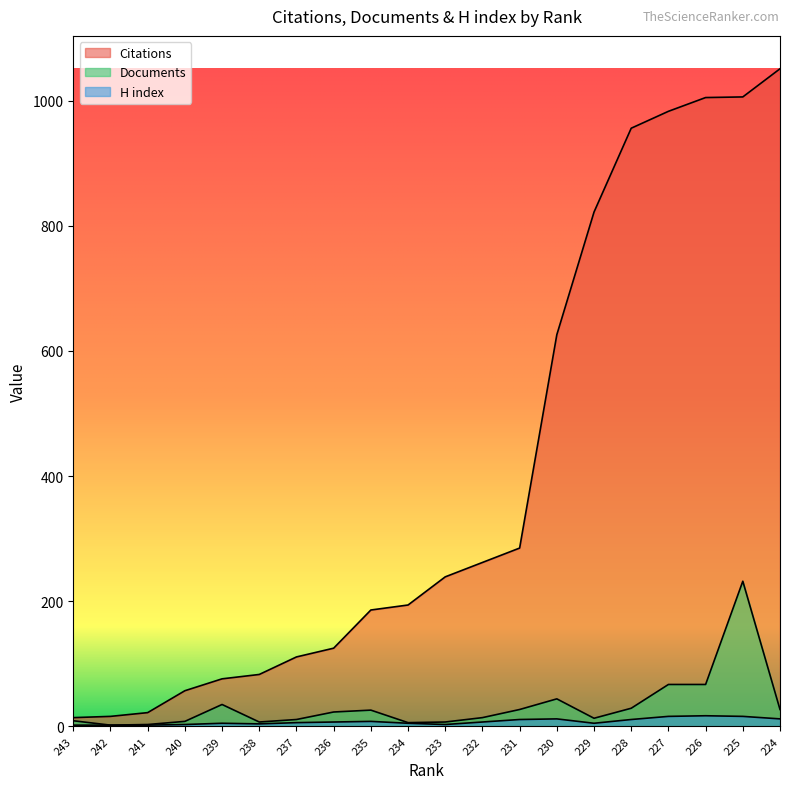

Read the Documents value at 232.

14